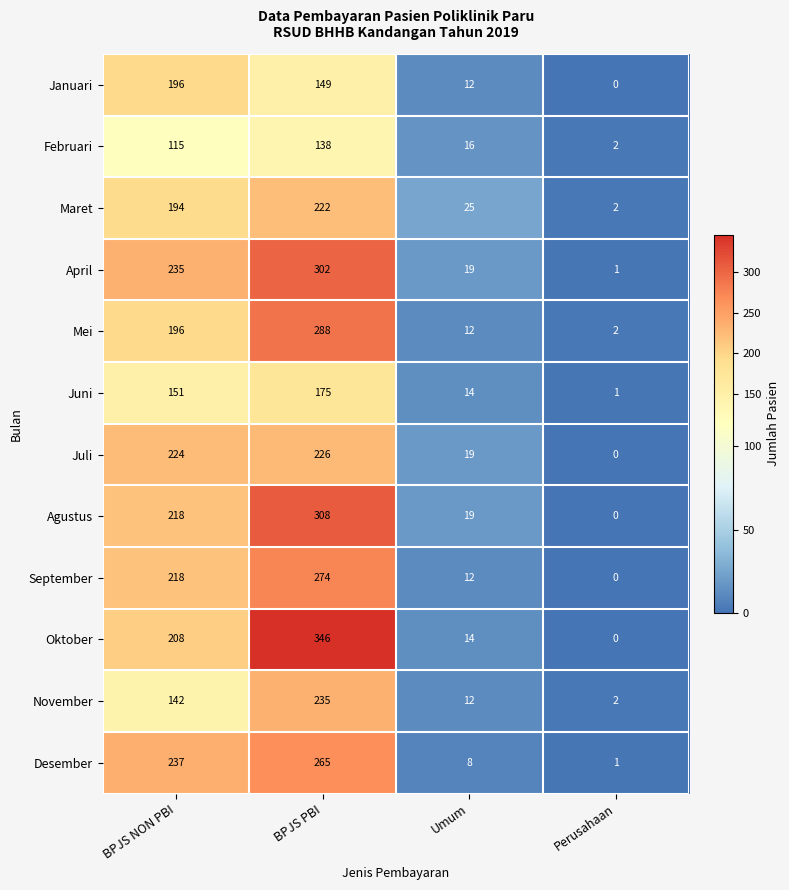

Between BPJS NON PBI and Umum, which series saw the biggest shift?

Desember